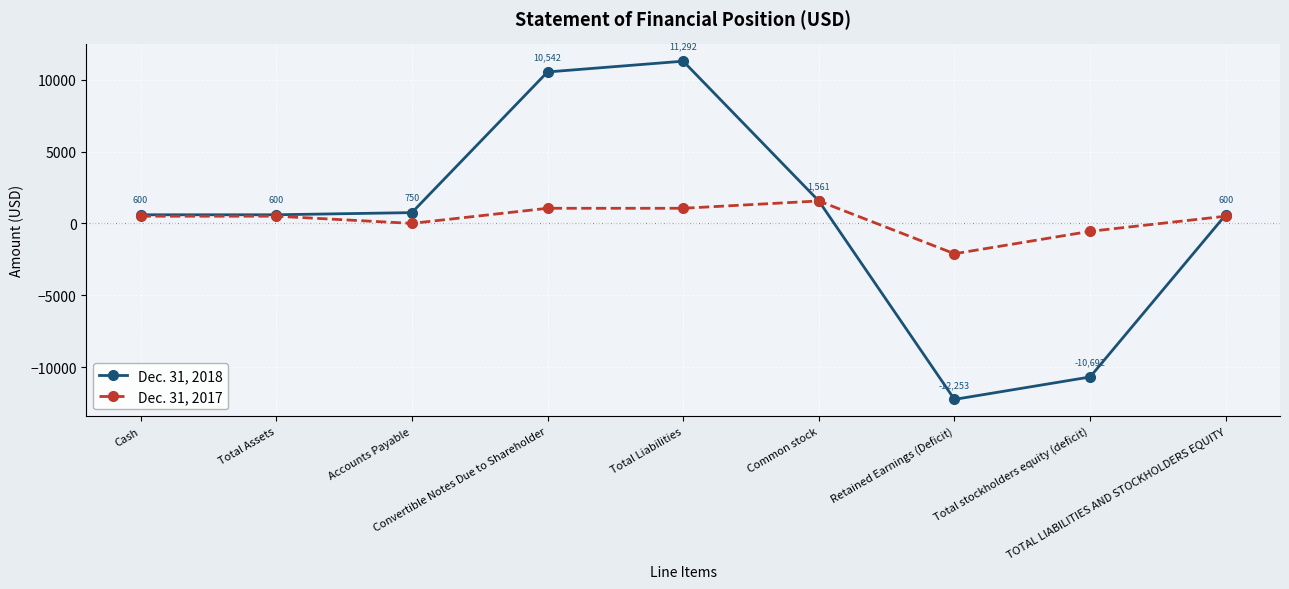

What is the difference between the maximum and minimum values in the Dec. 31, 2018 series?

23545